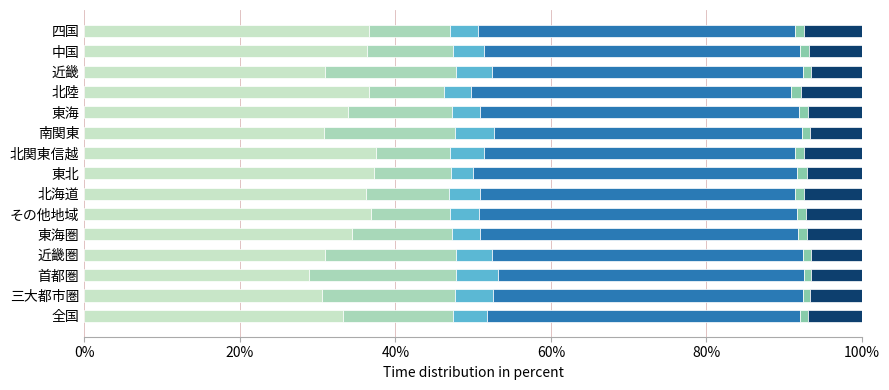

How many data points does each series have?

15